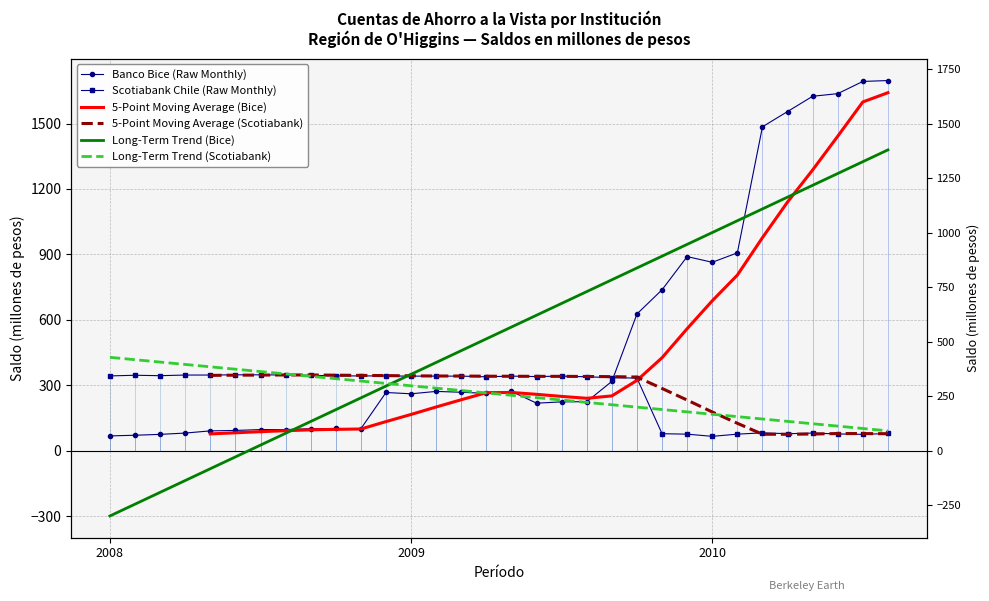

Where do Long-Term Trend (Scotiabank) and Banco Bice (Raw Monthly) first cross each other?

15 and 16